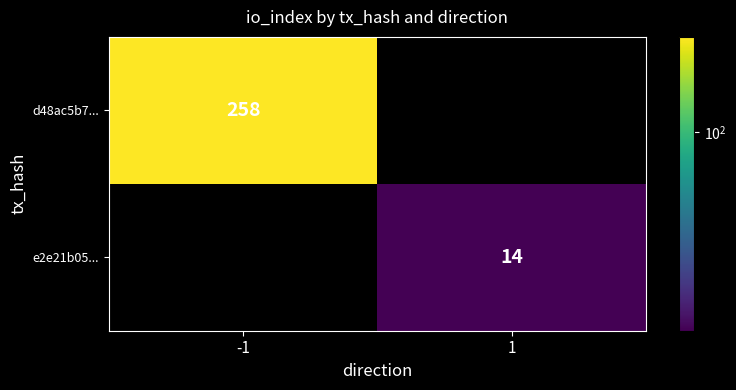

The value of d48ac5b7... at -1 is 179. True or false?

False